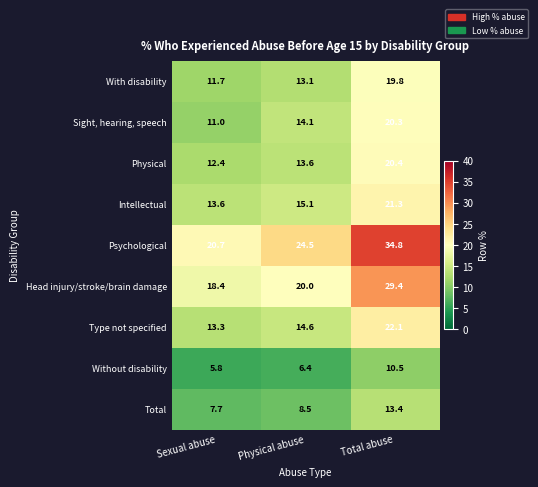

Reading left to right, transcribe all the data shown in this chart.

With disability: 11.7	13.1	19.8
Sight, hearing, speech: 11.0	14.1	20.3
Physical: 12.4	13.6	20.4
Intellectual: 13.6	15.1	21.3
Psychological: 20.7	24.5	34.8
Head injury/stroke/brain damage: 18.4	20.0	29.4
Type not specified: 13.3	14.6	22.1
Without disability: 5.8	6.4	10.5
Total: 7.7	8.5	13.4